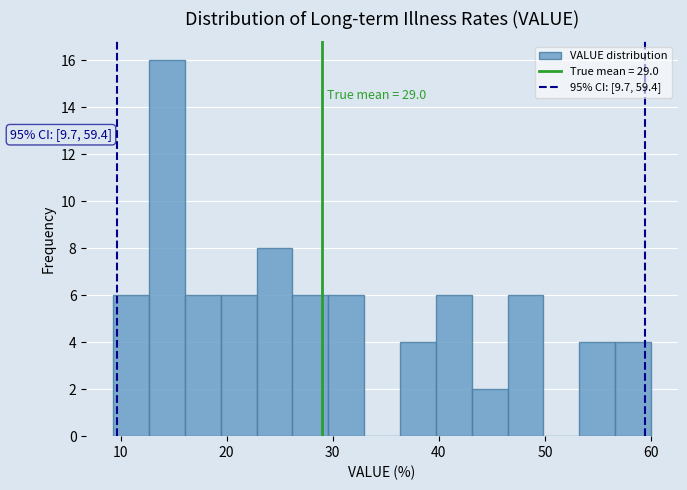

Read against the x-axis, roughly where is the centre of the tallest bar?

14